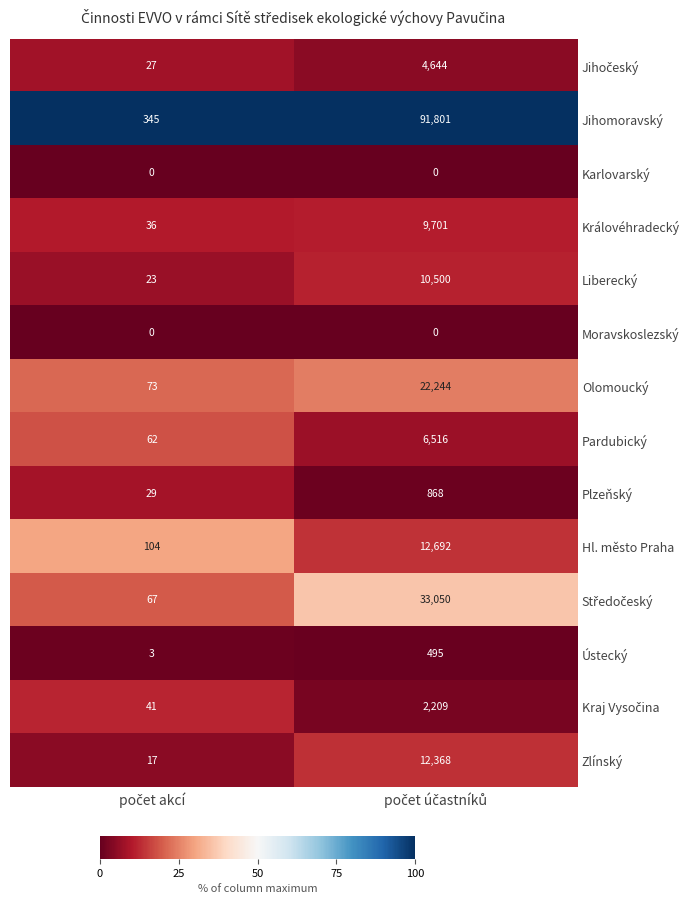

Which series has the largest total across all categories?

Jihomoravský